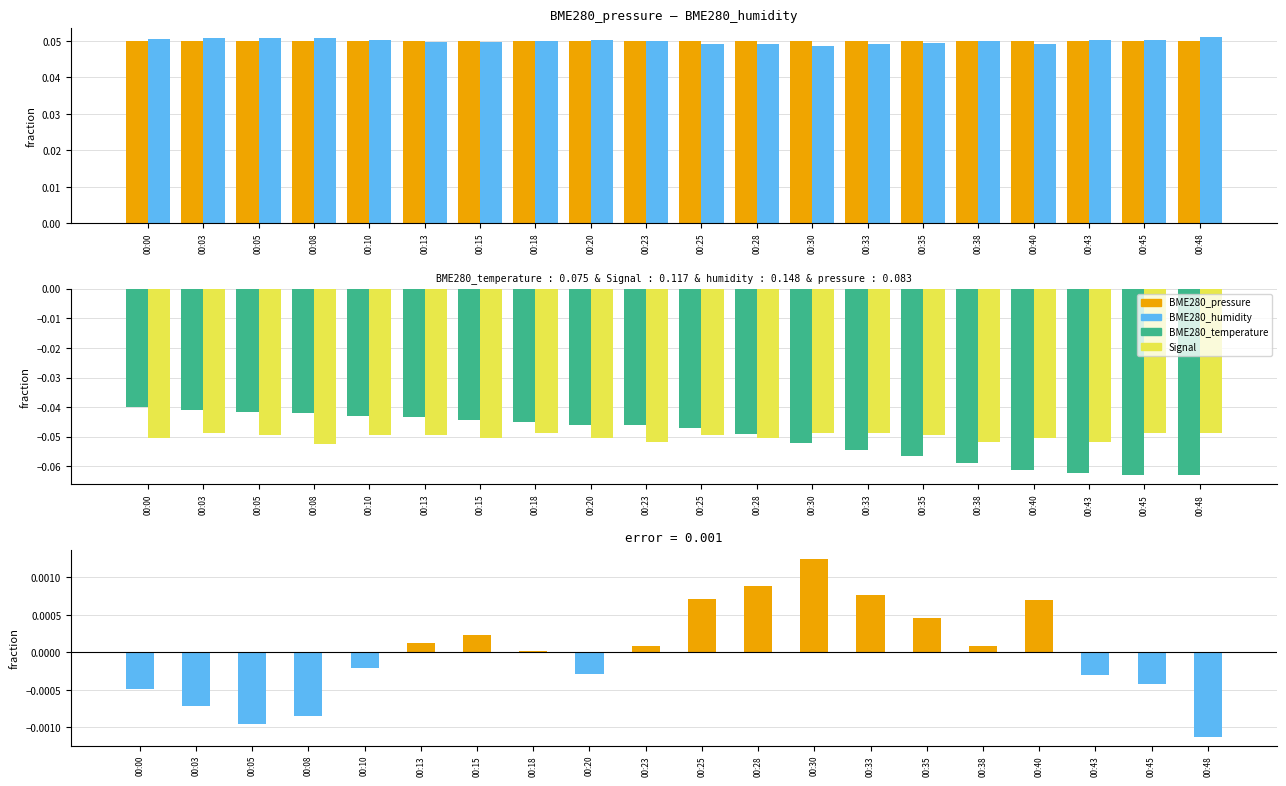

The Signal series shows -0.0 at 00:45. True or false?

False